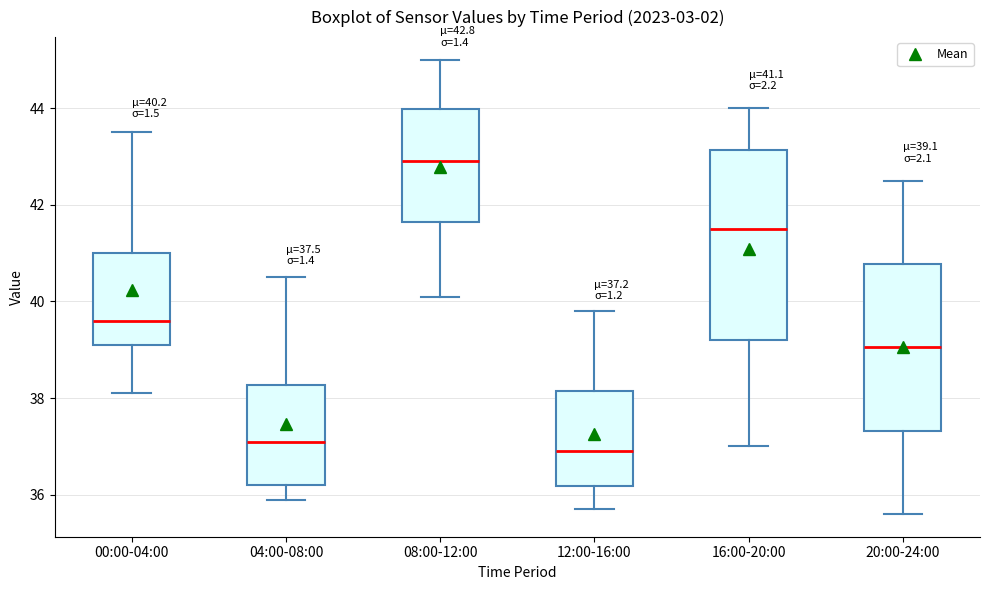

Which box has the lowest median line?

12:00-16:00